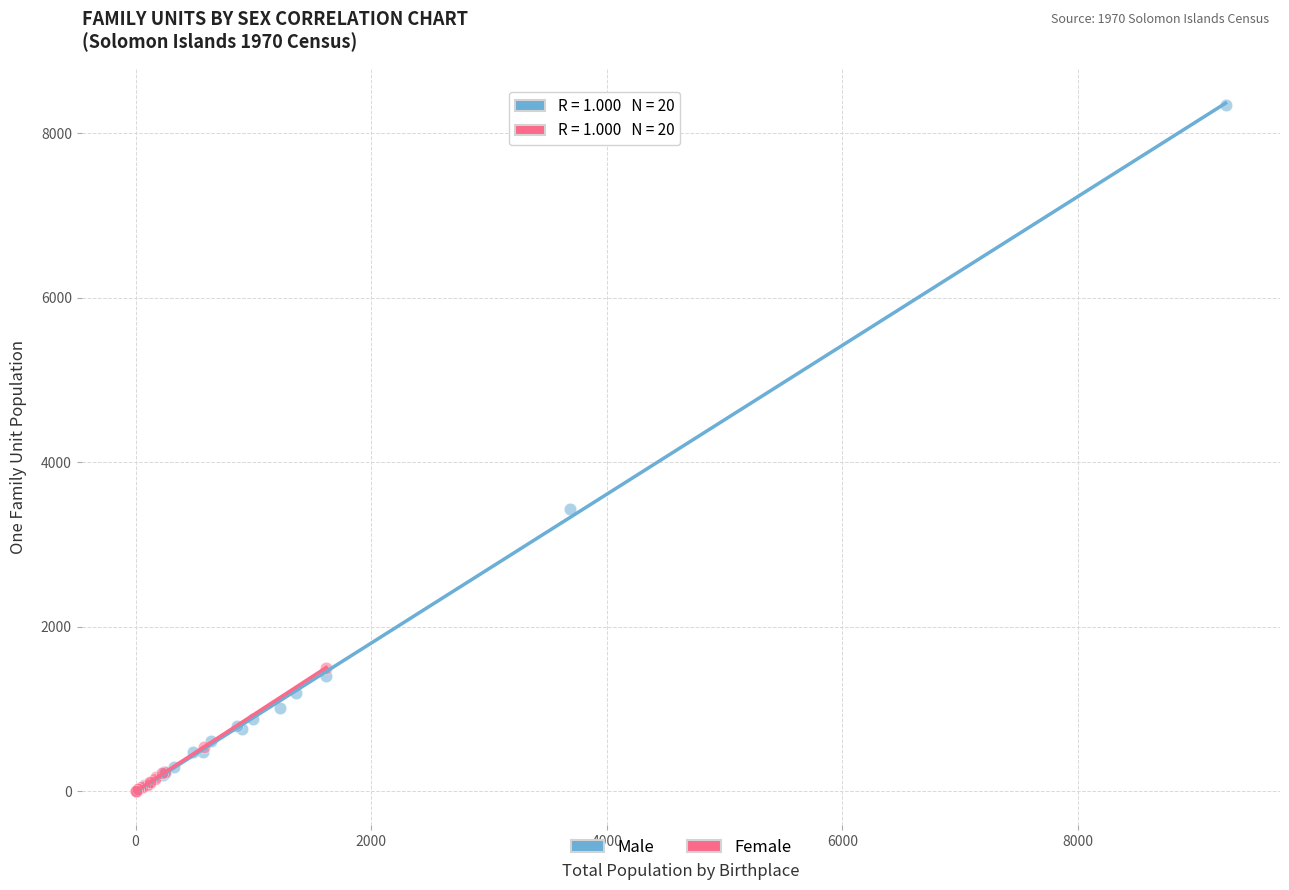

Which series has the largest Y range (max minus min)?

Male